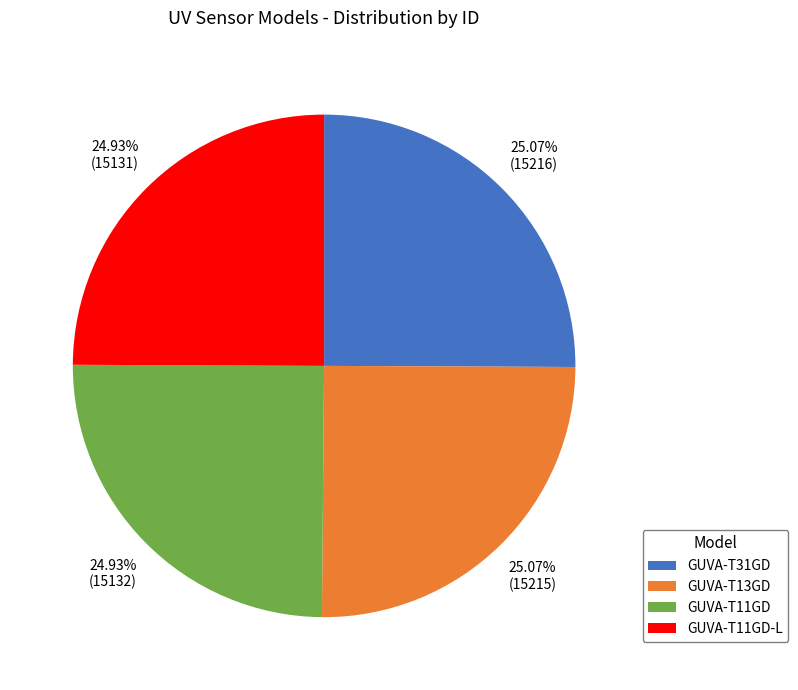

What percentage do GUVA-T11GD-L and GUVA-T13GD together represent?

50.0%